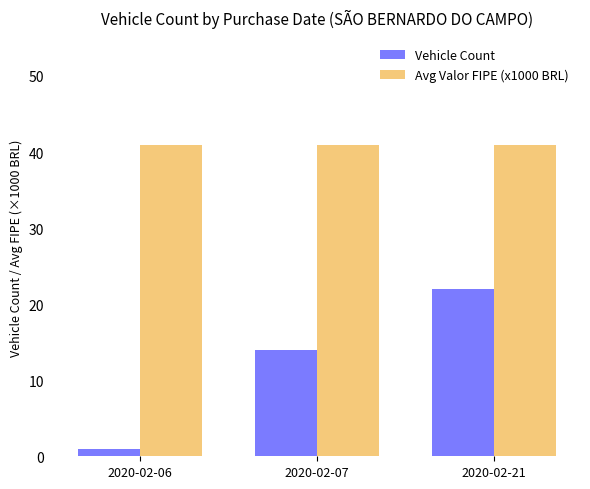

The Avg Valor FIPE (x1000 BRL) series shows 11.8 at 2020-02-06. True or false?

False